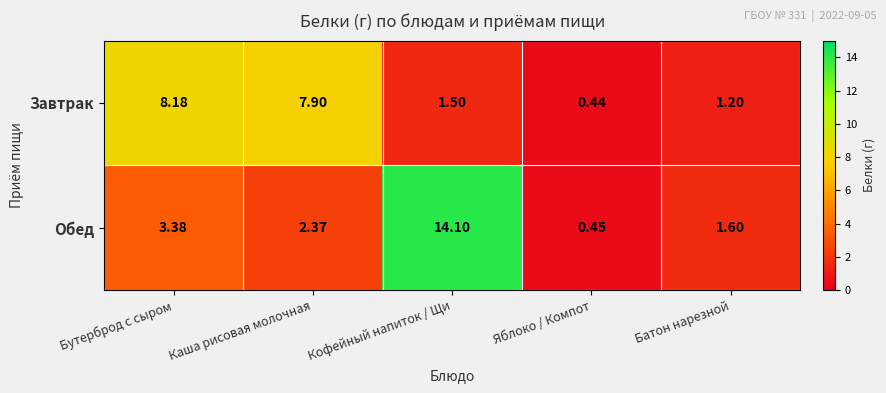

Which category has the lowest value in the Завтрак series?

Яблоко / Компот